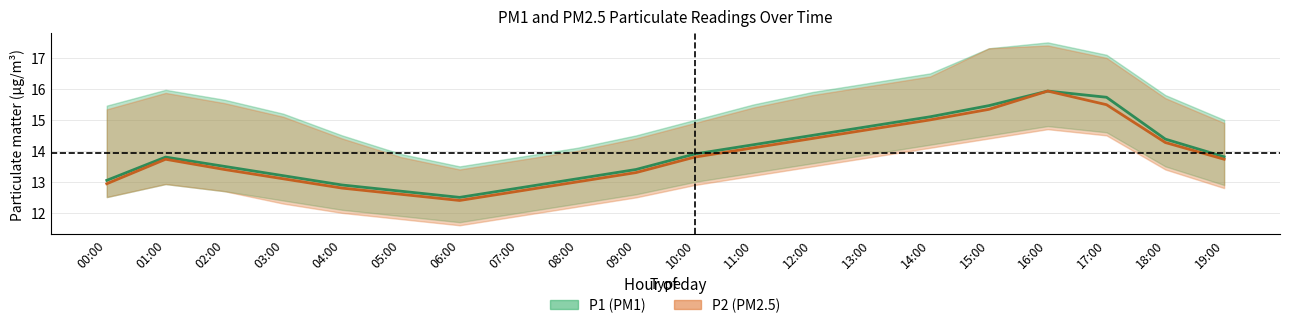

At which label does P1 first exceed 13?

00:00